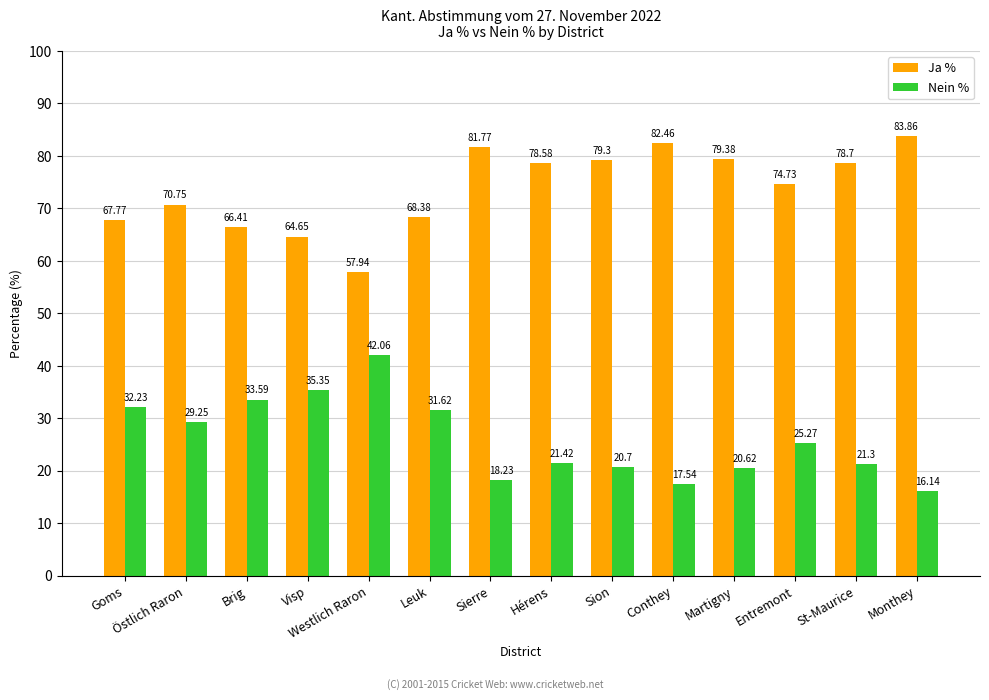

At which category does the chart reach its peak across all series?

Monthey